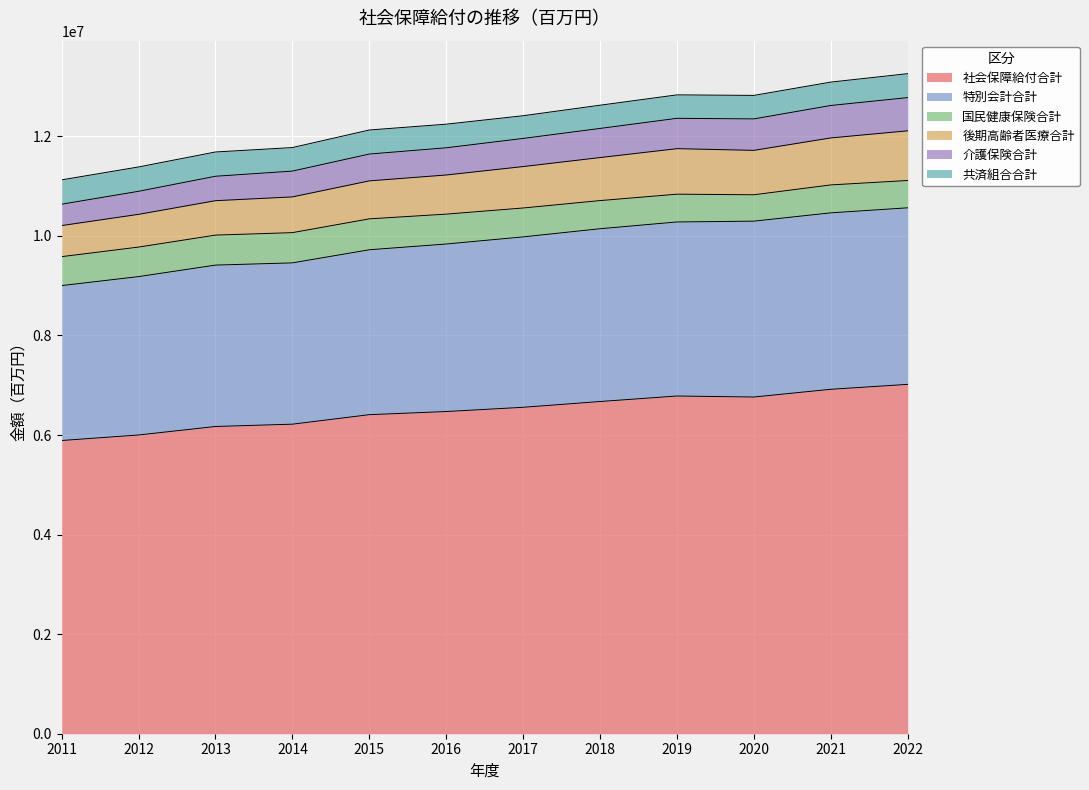

How many data points in 介護保険合計 are above 11957943?

5